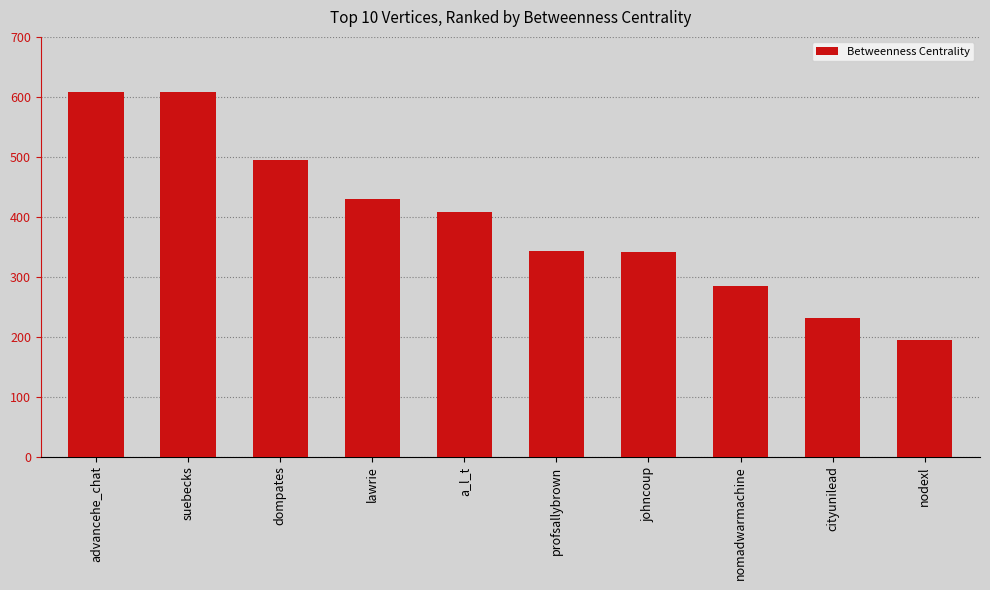

At which label is the value closest to 401?

a_l_t